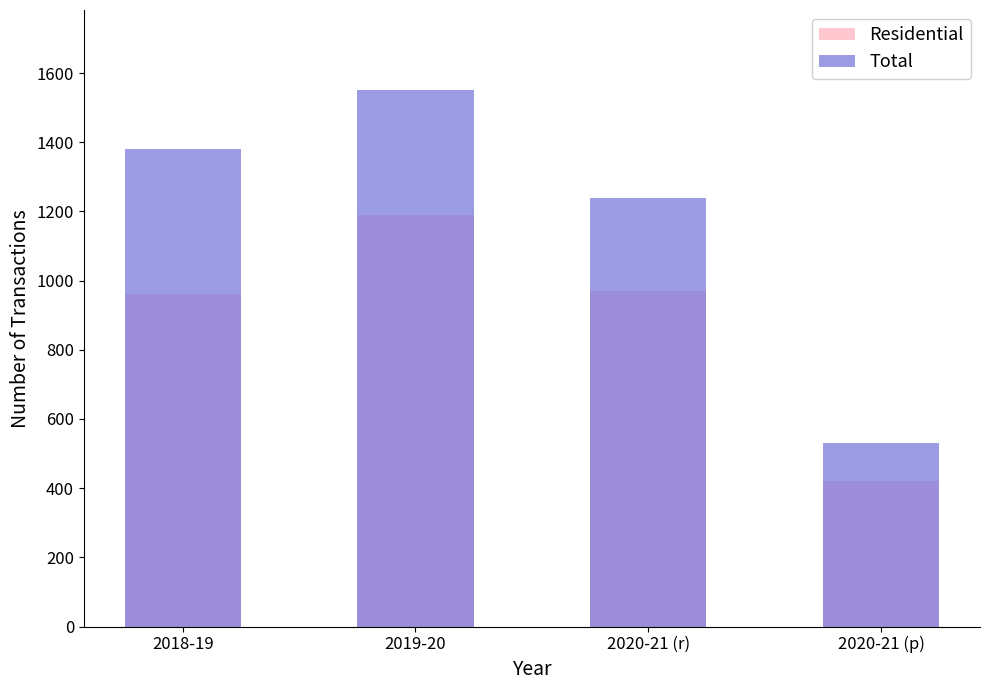

How many bars are there in total?

8